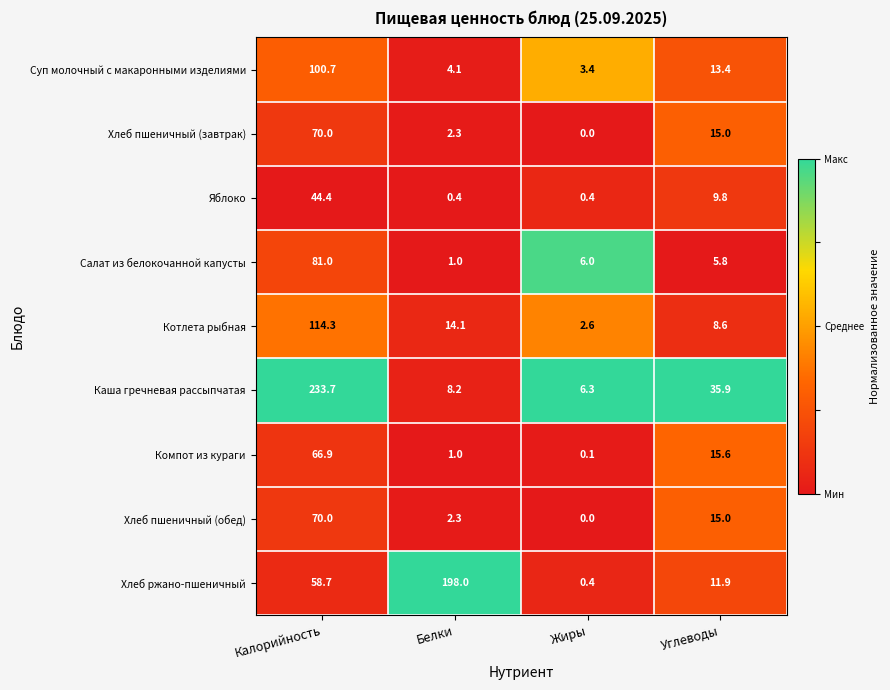

At which category is the sum across all series the highest?

Калорийность